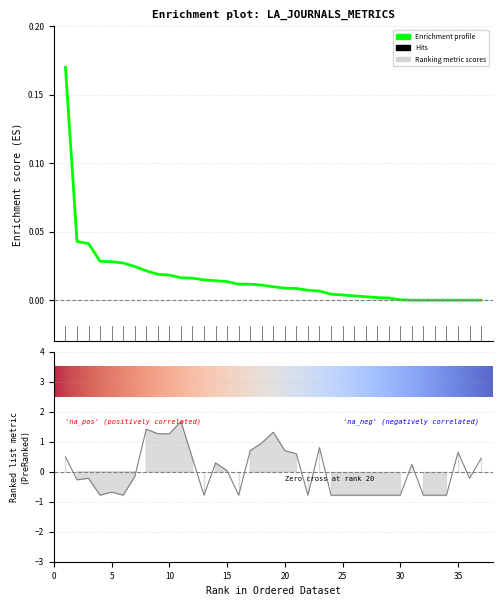

The value of Ref. / Doc. at 2 is -0.4. True or false?

False